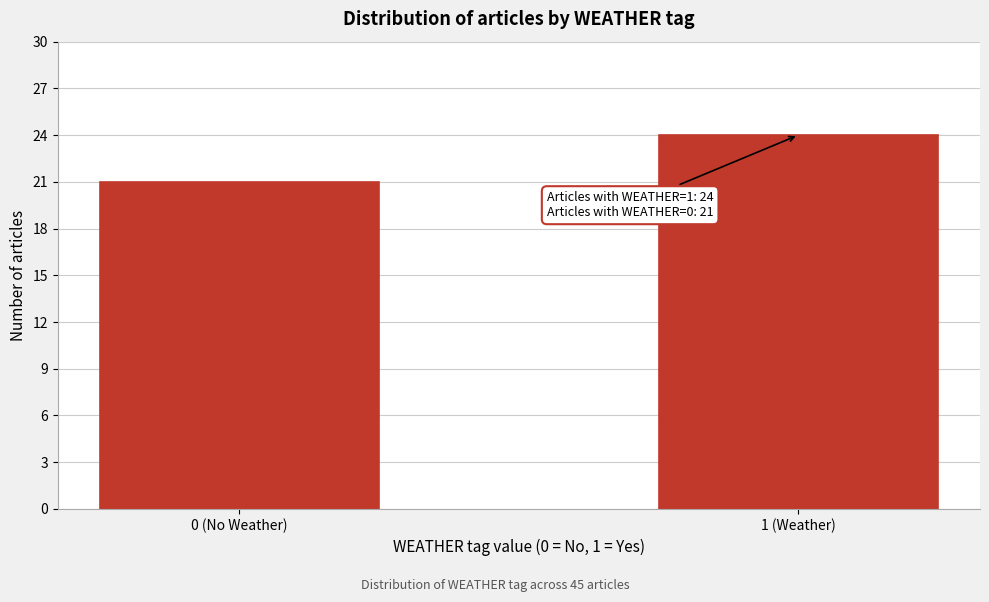

Reading left to right, extract all data points from this chart.

21	24